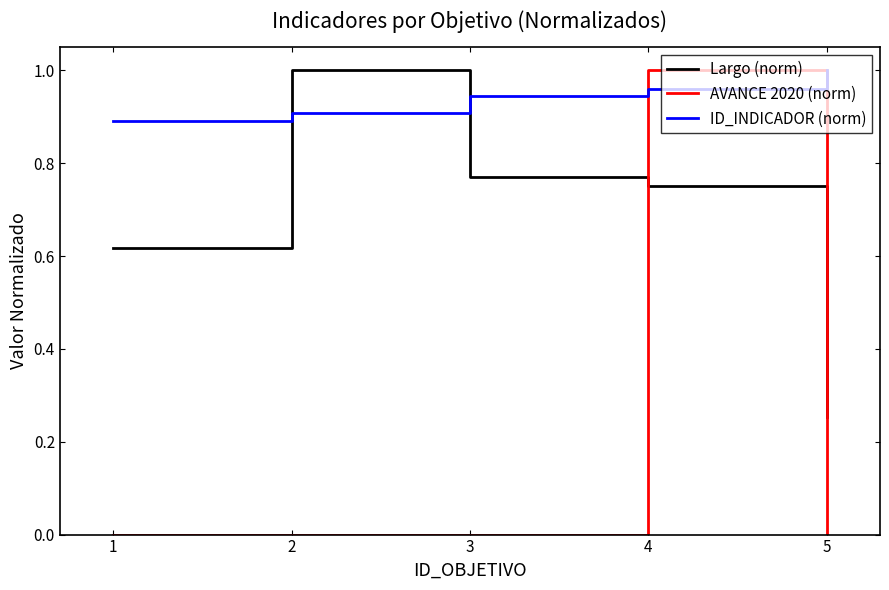

What is the spread (max minus min) of values at 4?

0.2